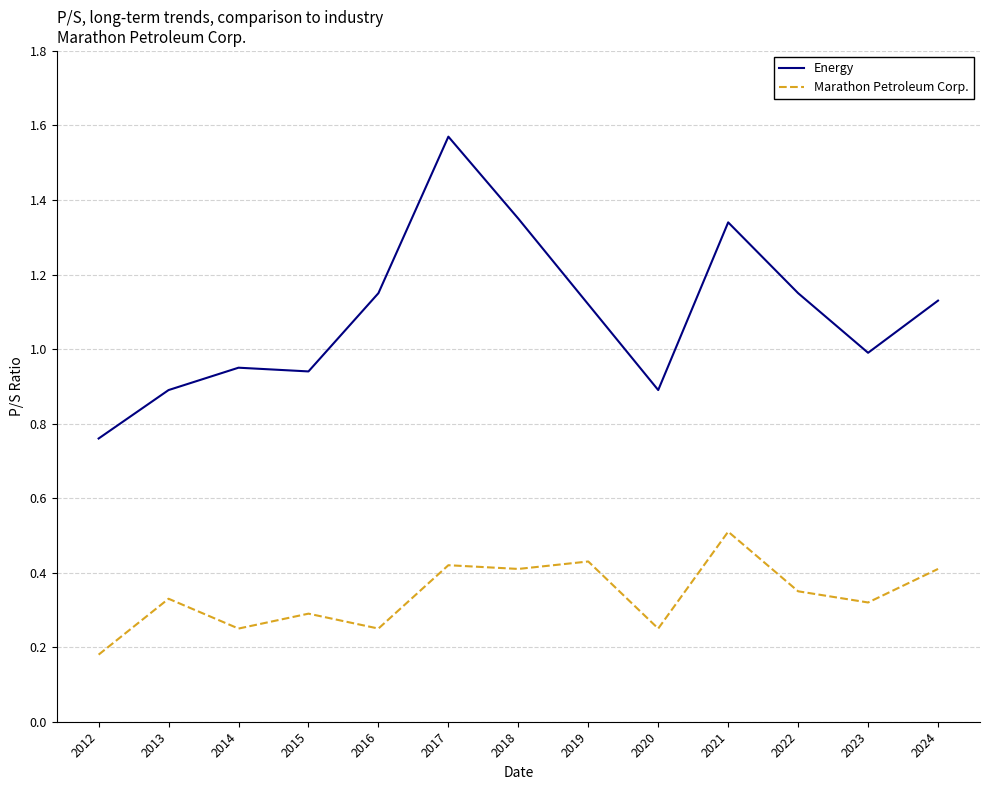

Is it true that Energy equals 1.7 at 2019?

False